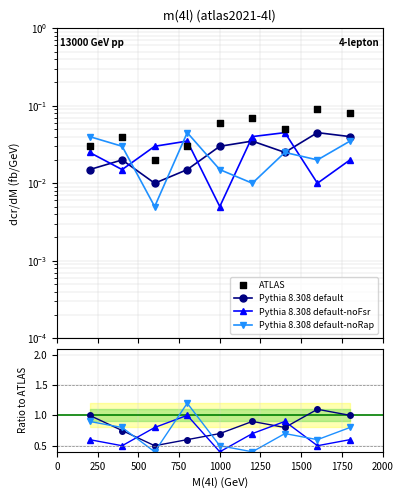

What are all the series names shown in the legend?

Pythia 8.308 default, Pythia 8.308 default-noFsr, Pythia 8.308 default-noRap, ATLAS